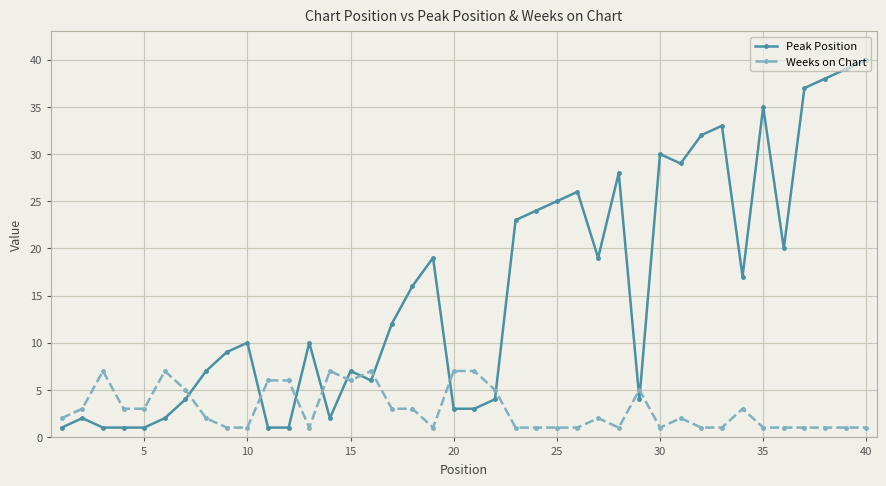

After their last crossing, which series has the higher values: Peak Position or Weeks on Chart?

Peak Position